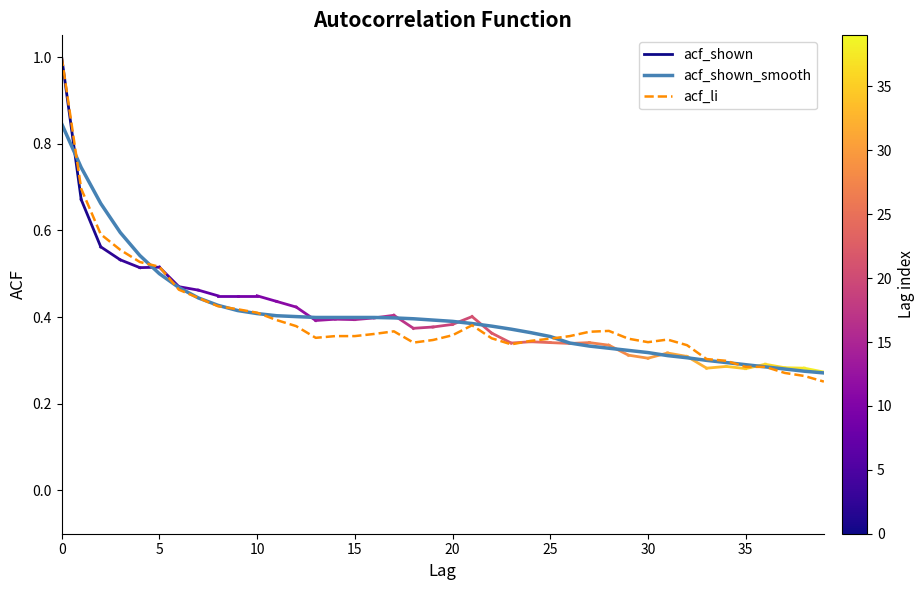

Is it true that acf_shown_smooth equals 0.5 at 25?

False